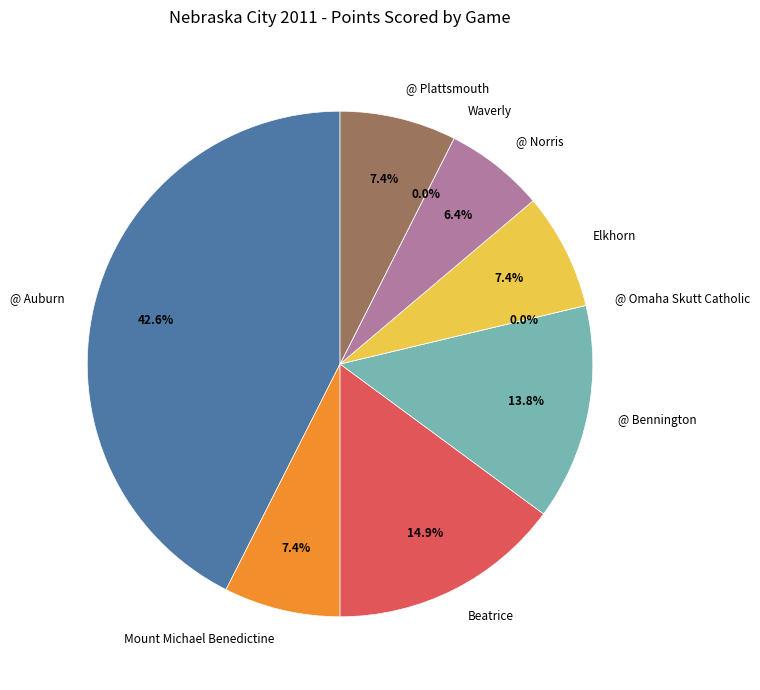

Combined, what portion of the pie is Mount Michael Benedictine and Beatrice?

22.3%